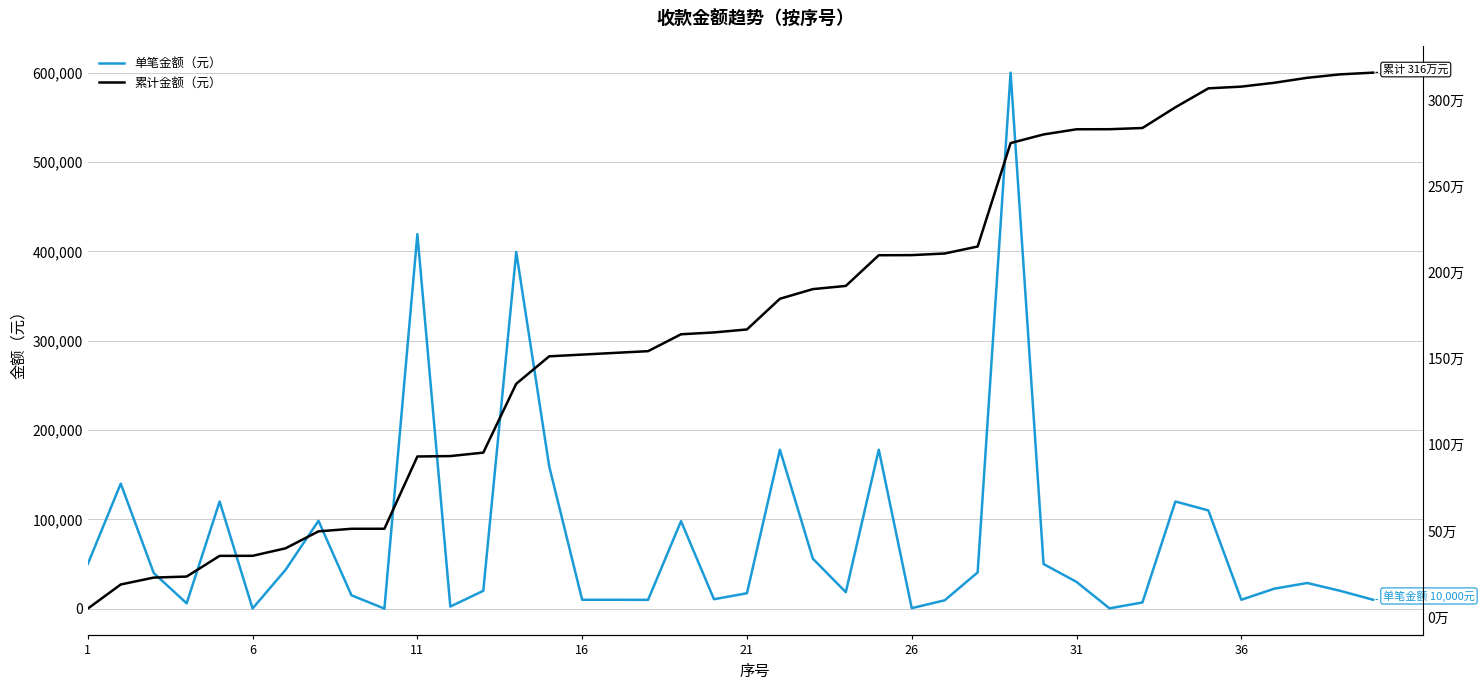

Is this an area chart (filled region under the line)?

No